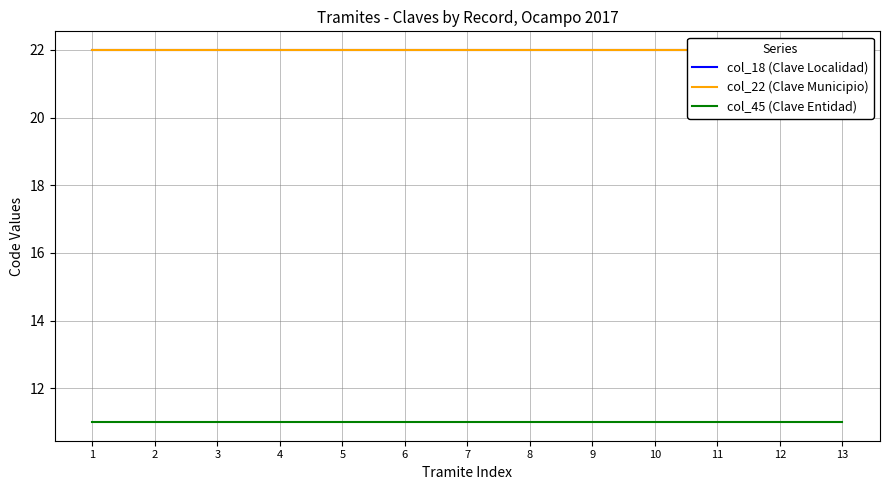

Does the chart have visible grid lines?

Yes